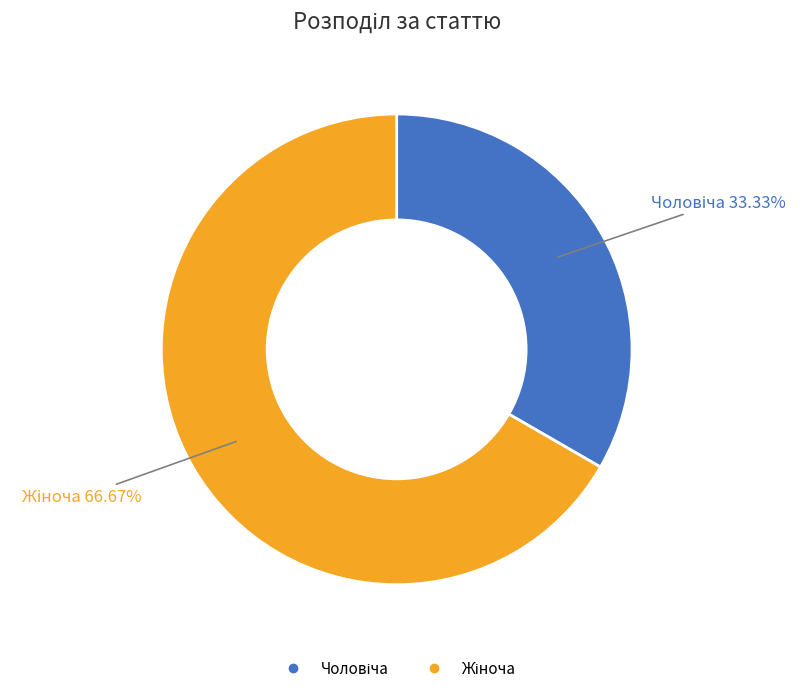

What is the smallest slice in the pie chart?

Чоловіча